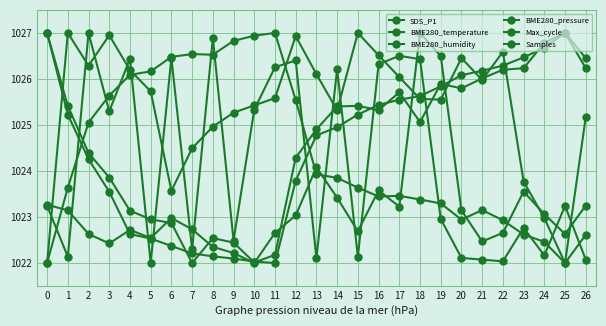

What is the value of the BME280_temperature point at the 27th from the left?

1026.5